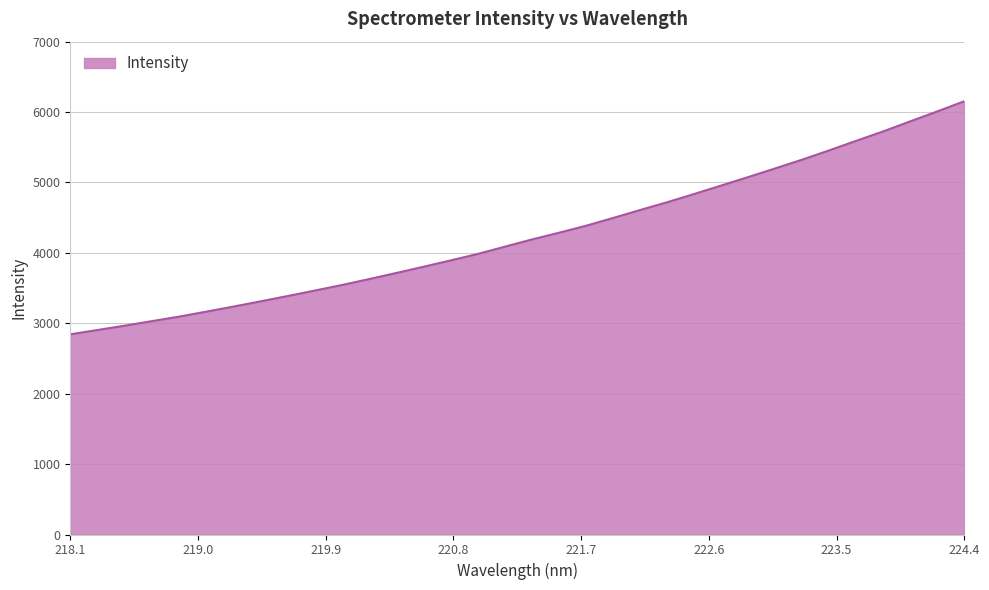

What is the difference between the maximum and minimum values?

3311.0